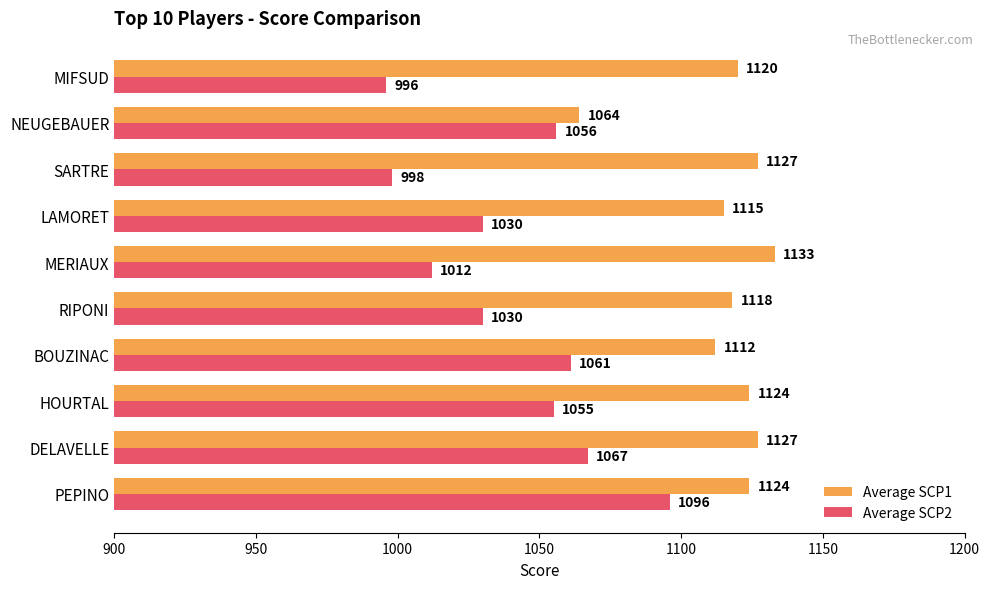

Which series has the largest range (max minus min)?

Average SCP2